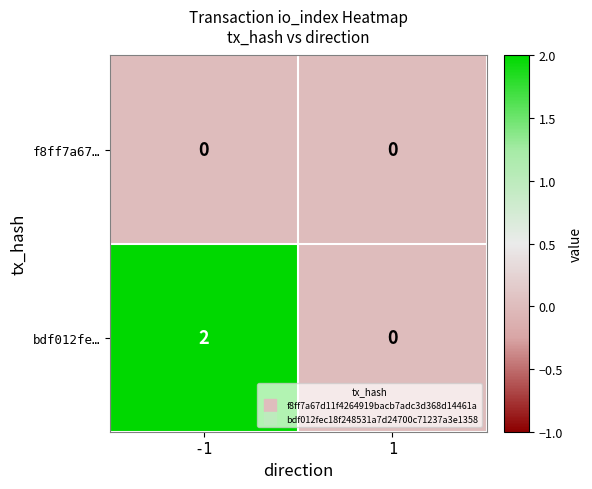

What is the total value across all series at -1?

2